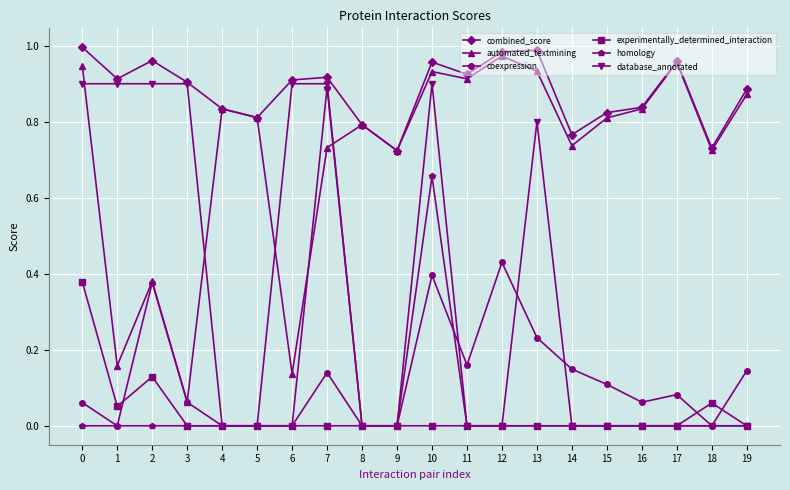

Is it true that database_annotated equals 0.9 at 10?

True